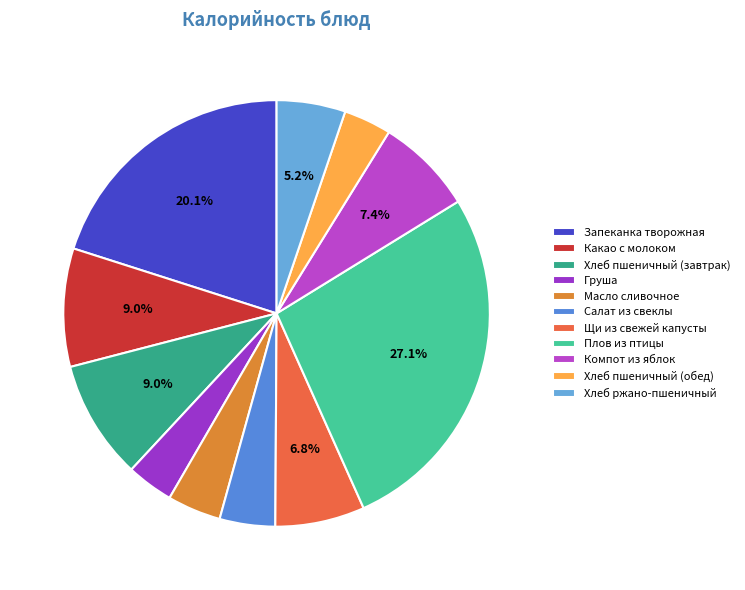

Rank the categories by value from lowest to highest.

Груша, Хлеб пшеничный (обед), Масло сливочное, Салат из свеклы, Хлеб ржано-пшеничный, Щи из свежей капусты, Компот из яблок, Какао с молоком, Хлеб пшеничный (завтрак), Запеканка творожная, Плов из птицы